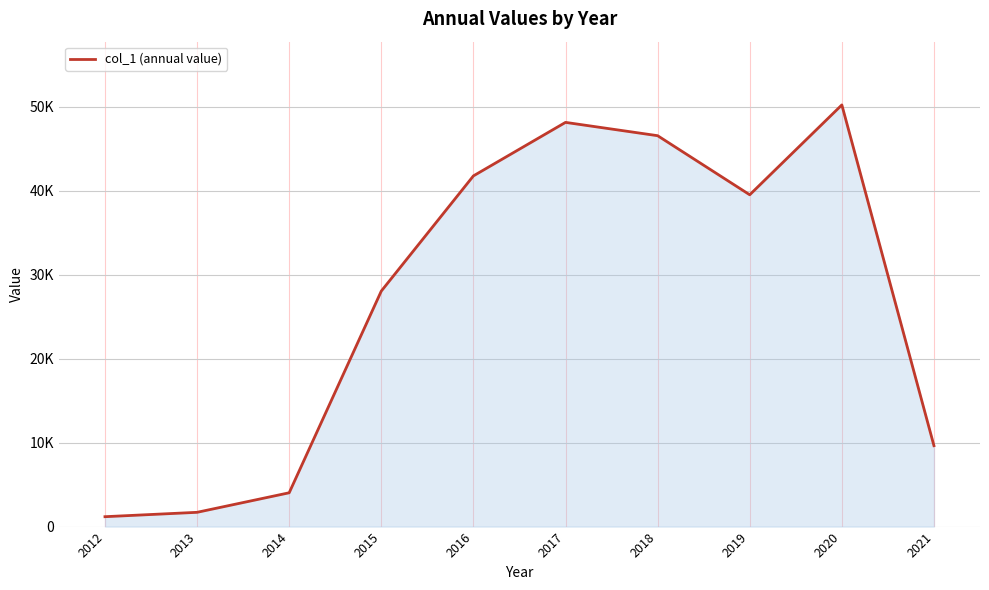

Which label corresponds to the largest value in the chart?

2020